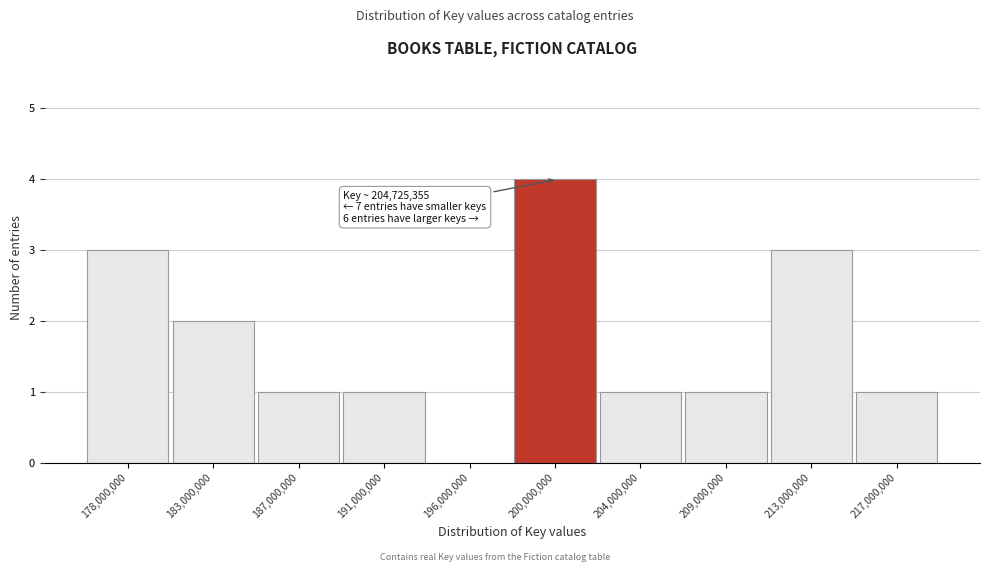

Reading right to left, what are all the values shown in this chart?

217,000,000=1	213,000,000=3	209,000,000=1	204,000,000=1	200,000,000=4	196,000,000=0	191,000,000=1	187,000,000=1	183,000,000=2	178,000,000=3